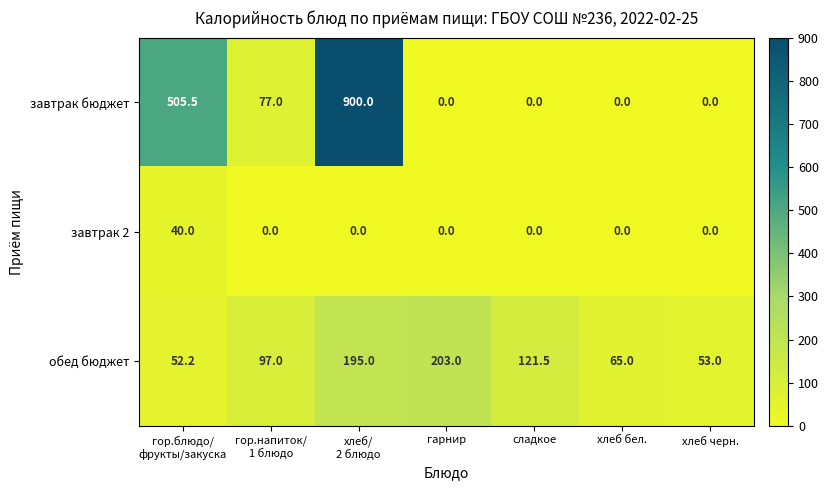

Reading left to right, list all the values displayed in this chart.

завтрак бюджет: 505.5	77.0	900.0	0.0	0.0	0.0	0.0
завтрак 2: 40.0	0.0	0.0	0.0	0.0	0.0	0.0
обед бюджет: 52.2	97.0	195.0	203.0	121.5	65.0	53.0